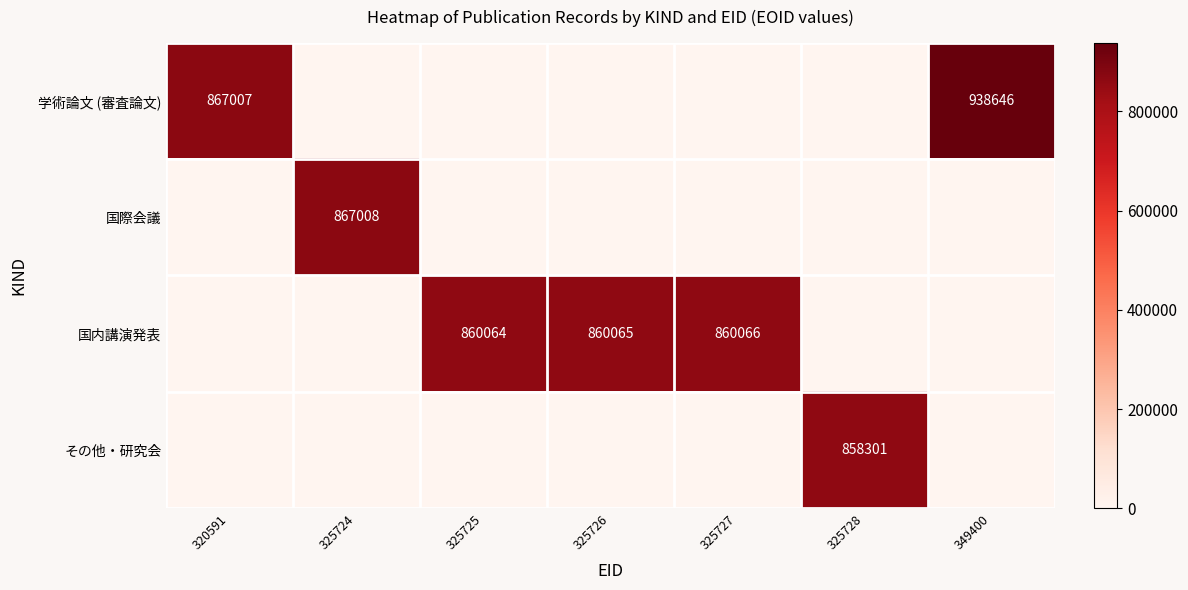

The value of 国際会議 at 325724 is 867008. True or false?

True